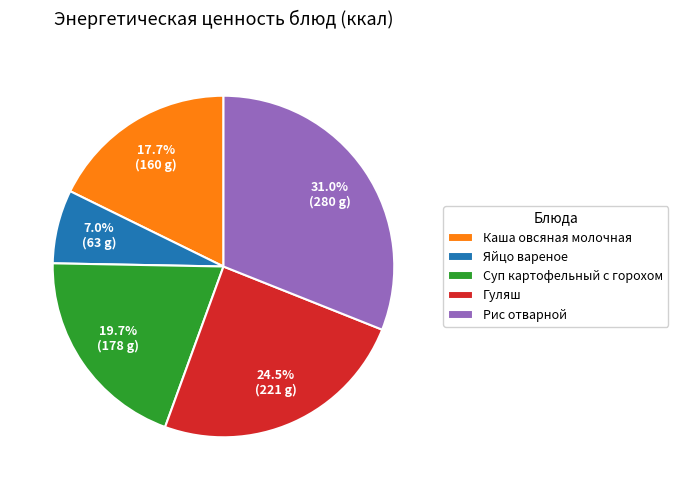

Is the sum of Гуляш and Рис отварной greater than half?

Yes